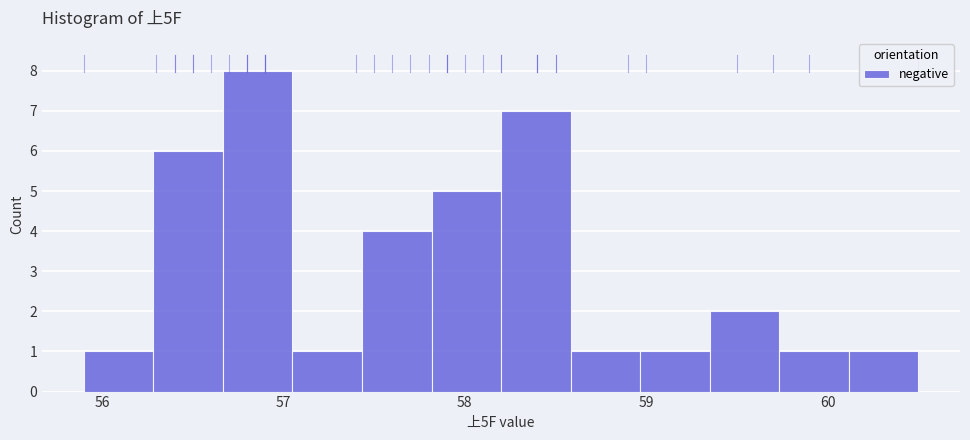

Around what value on the x-axis is the tallest bar? Give the approximate position of its centre, as read against the axis.

56.9